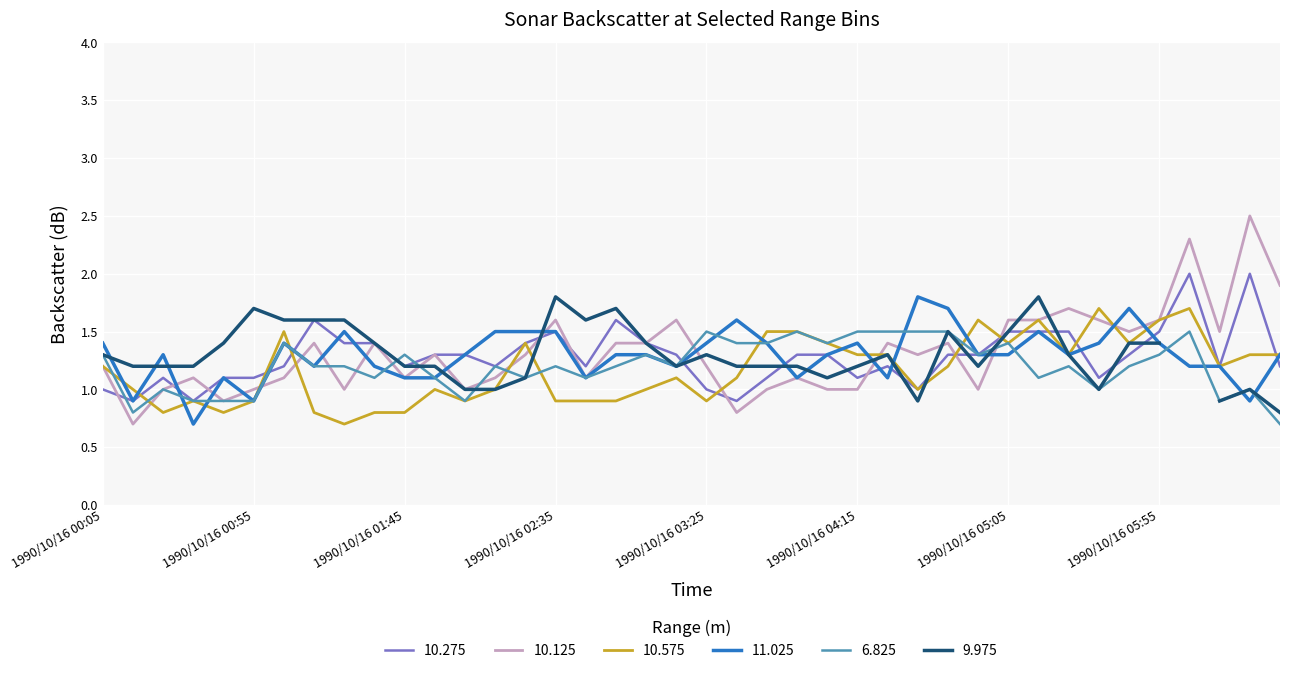

What value does the 6.825 series have at 1990/10/16 00:55?

0.9